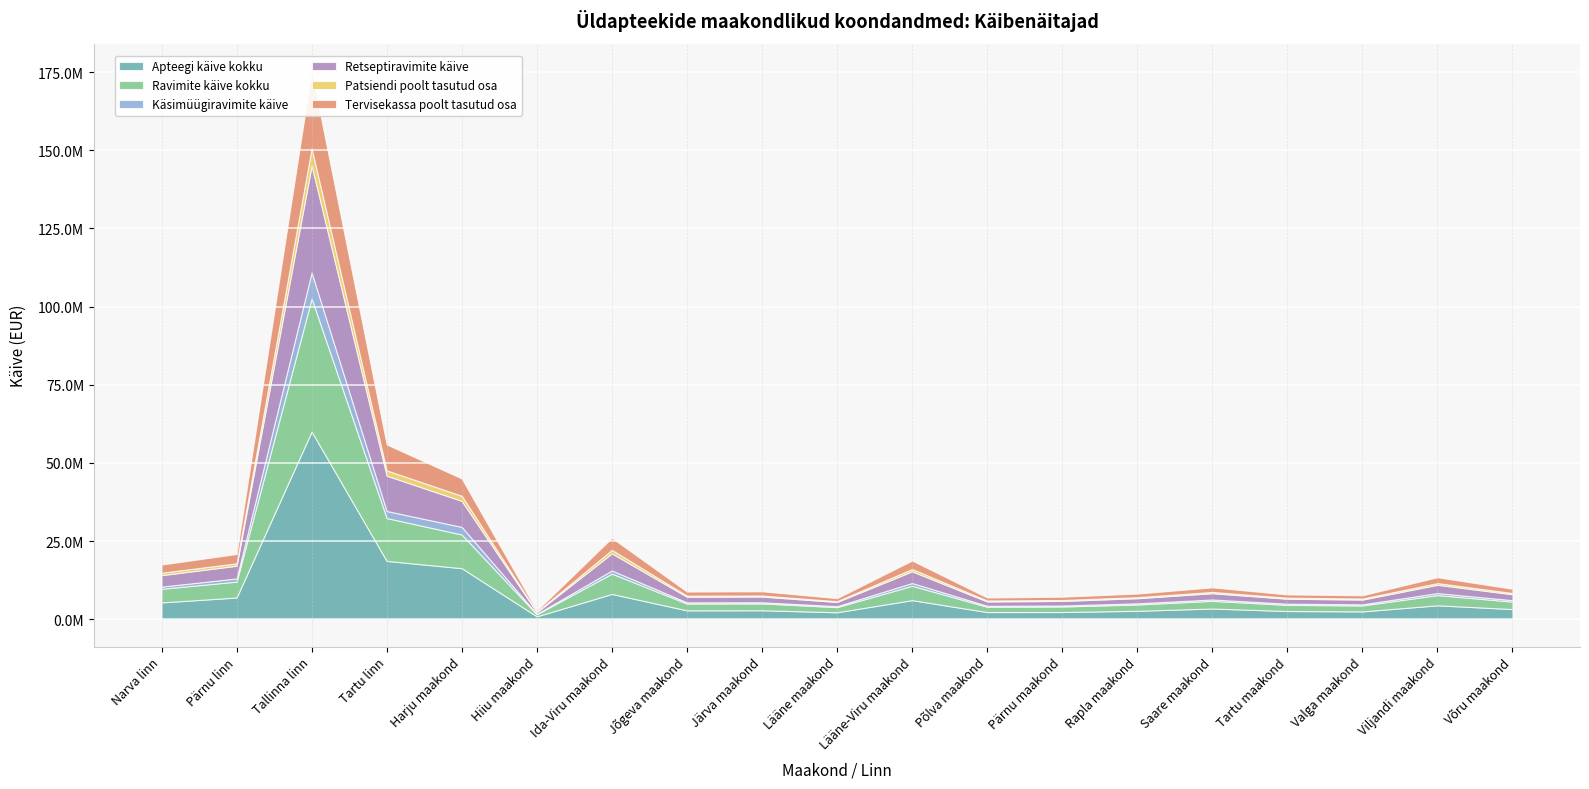

Reading left to right, extract all data points from this chart.

Apteegi käive kokku: 5368050.7	6930512.7	60032811.6	18639999.6	16311215.1	909283.0	8079167.2	2828589.0	2857946.9	2212704.0	6091181.0	2282011.2	2291145.5	2682460.0	3412505.9	2616100.2	2497490.6	4435026.0	3241241.0
Ravimite käive kokku: 4353642.5	5086498.5	42551822.8	13708717.6	10769073.6	673927.0	6487641.6	2172646.0	2190548.4	1644641.0	4607879.0	1694155.1	1773179.2	2013183.0	2448487.6	1961463.1	1888606.6	3282004.0	2367768.0
Käsimüügiravimite käive: 701758.7	1014940.9	8316622.1	2259393.7	2436173.7	116261.0	1018354.5	387738.0	372237.6	319773.0	877854.0	322802.7	323356.6	387707.0	447884.6	391932.0	372093.5	640812.0	478183.0
Retseptiravimite käive: 3651374.0	4066713.0	34192826.0	11289996.7	8316565.1	554214.0	5466162.8	1783584.0	1815728.6	1324344.0	3725309.0	1368616.5	1447844.3	1624283.0	1998312.5	1568808.1	1511191.0	2638349.0	1887464.0
Patsiendi poolt tasutud osa: 788166.4	769571.8	5510753.1	1699711.7	1647614.1	104792.0	1123523.2	366580.0	353460.1	257782.0	753128.0	317431.7	305007.1	342446.0	417134.9	340004.7	345887.7	551611.0	397529.0
Tervisekassa poolt tasutud osa: 2609375.5	2978745.7	24693716.1	8281830.4	5523229.3	401978.0	3843836.2	1292395.0	1331988.6	962287.0	2696459.0	942176.0	1046562.3	1135673.0	1446071.8	1038307.9	1029485.3	1865320.0	1342507.0